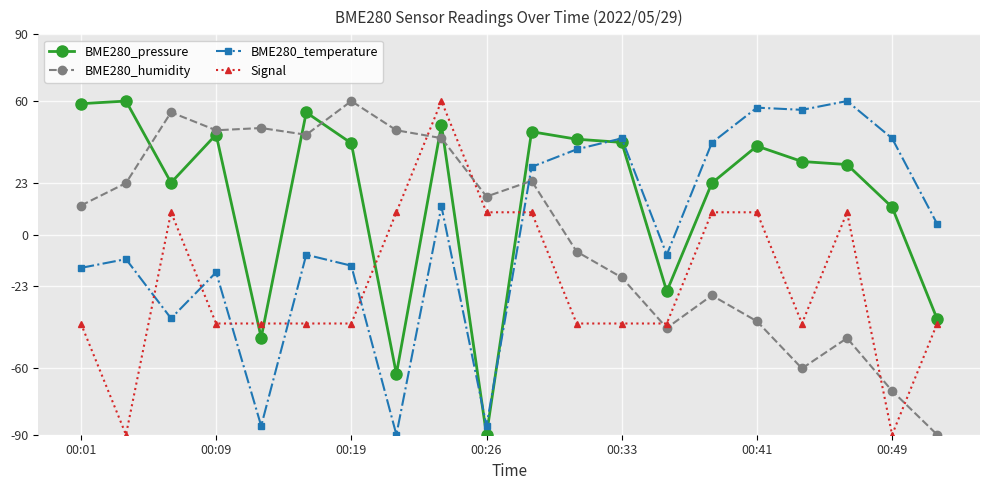

How many categories are shown in the chart?

20